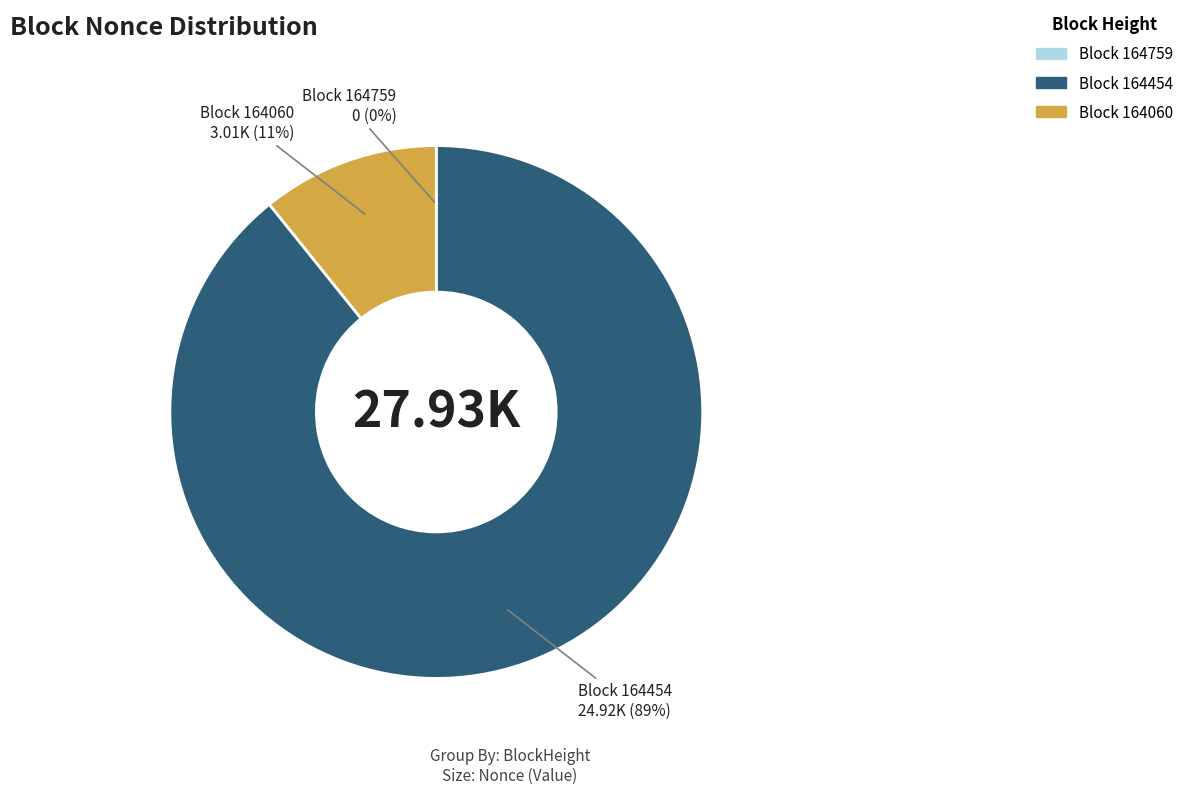

Do 164454 and 164759 together represent more than half of the pie?

Yes